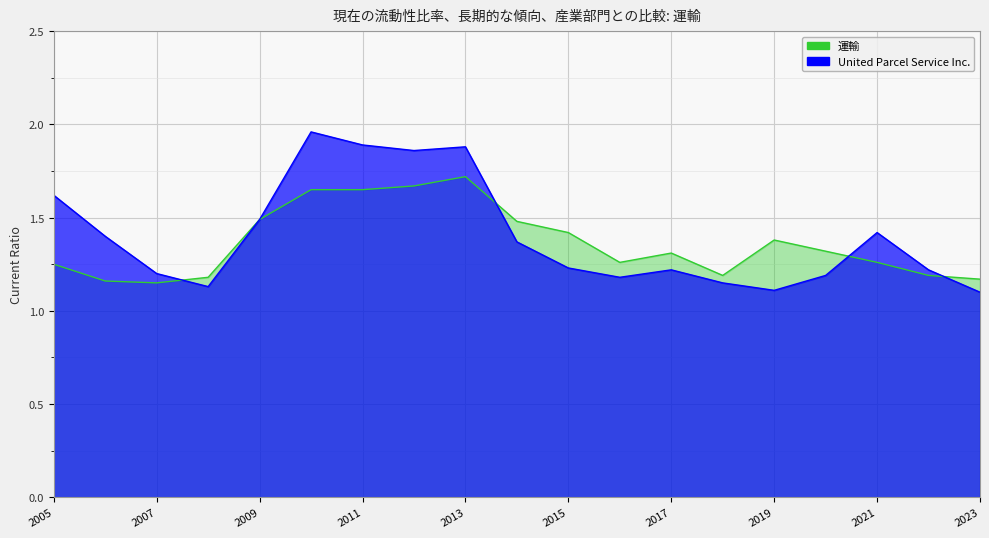

What is the approximate value of 運輸 at 2009?

1.5